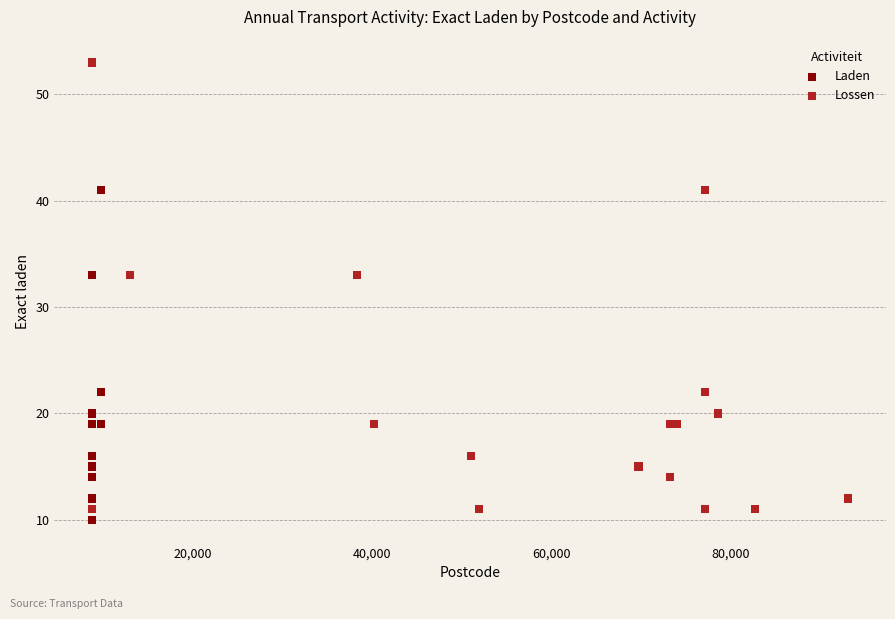

What are all the series names shown in the legend?

Laden, Lossen